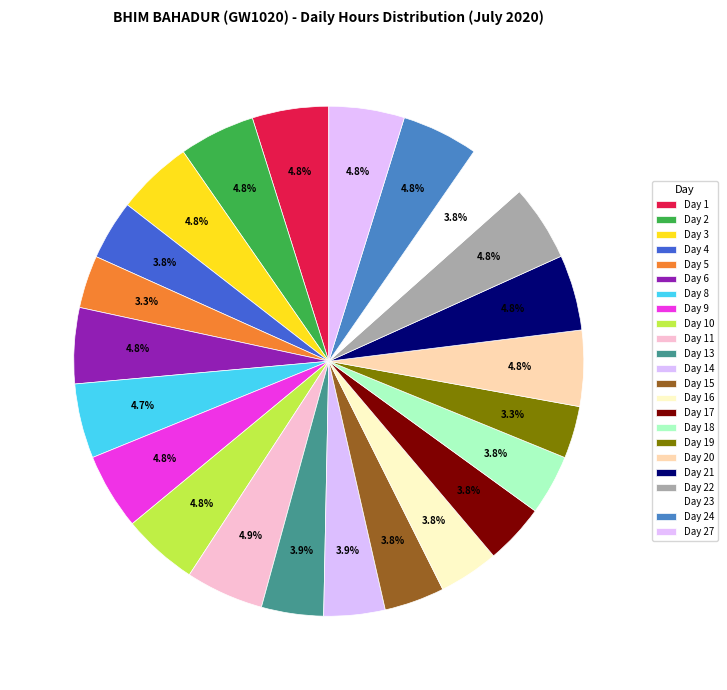

Is there a majority slice in this chart?

No